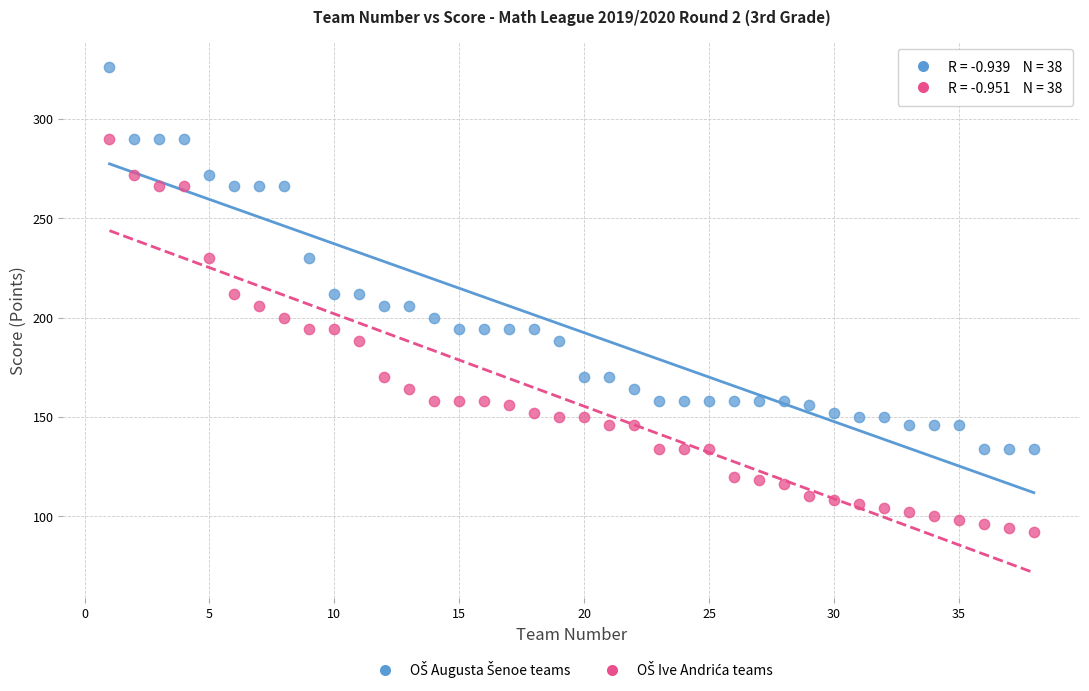

What is the X range (max minus min) for the scatter plot?

37